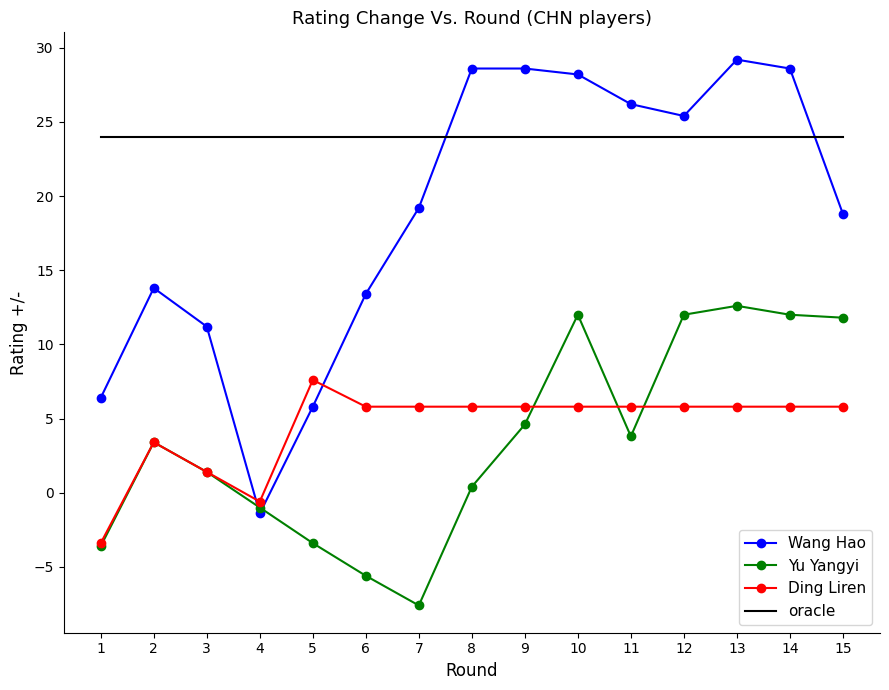

Is it true that oracle equals 24.0 at 5?

True